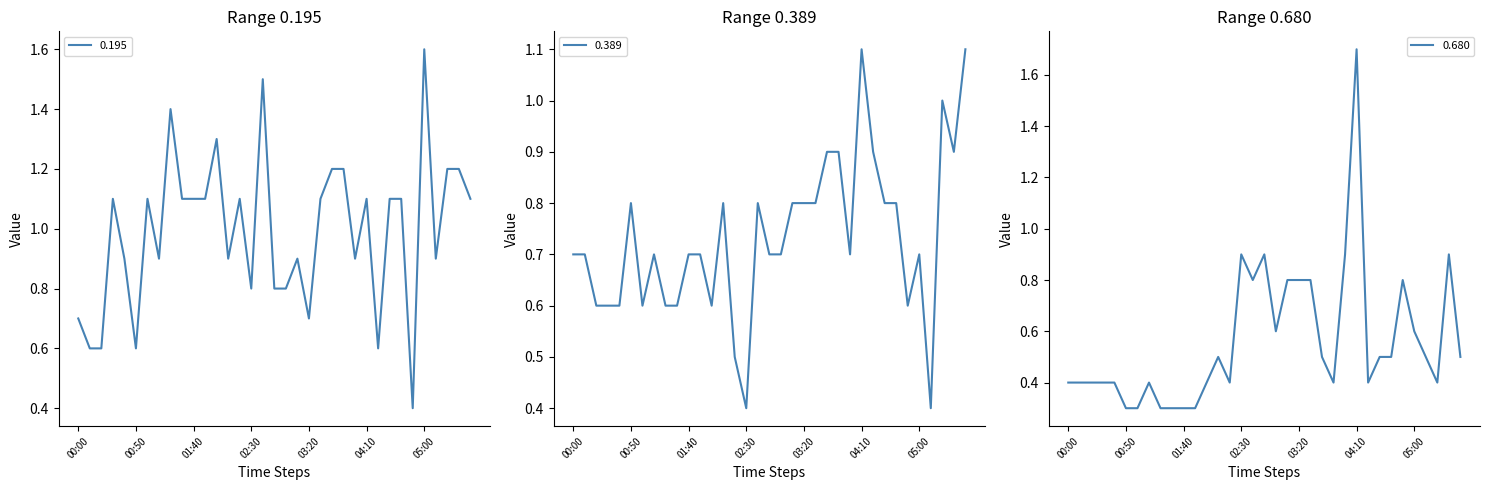

Rank the series by their average value, from highest to lowest.

0.195, 0.389, 0.680